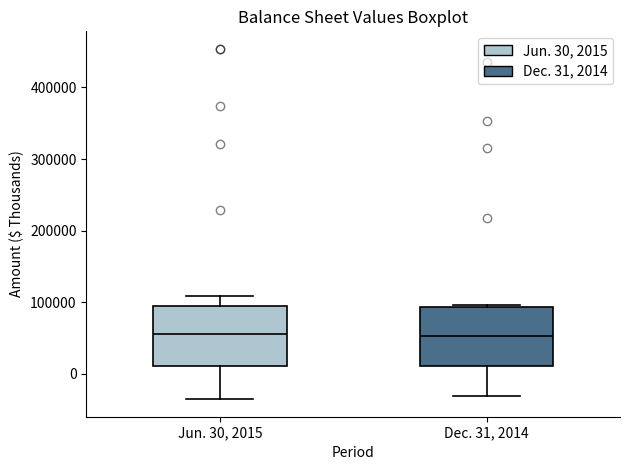

Reading left to right, read every box against the y-axis: the position of its median line, the range the box covers, and the ends of its whiskers. The values are not printed on the chart, so give them approximately, as read against the axis.

Jun. 30, 2015: median 60000, box 10000 to 90000, whiskers -40000 to 110000
Dec. 31, 2014: median 50000, box 10000 to 90000, whiskers -30000 to 100000